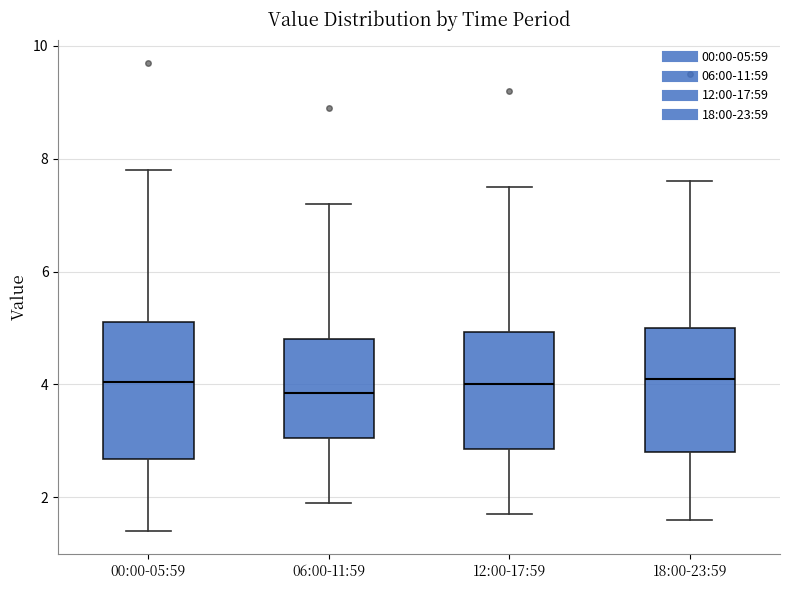

Reading left to right, read every box against the y-axis: the position of its median line, the range the box covers, and the ends of its whiskers. The values are not printed on the chart, so give them approximately, as read against the axis.

00:00-05:59: median 4.0, box 2.6 to 5.2, whiskers 1.4 to 7.8
06:00-11:59: median 3.8, box 3.0 to 4.8, whiskers 2.0 to 7.2
12:00-17:59: median 4.0, box 2.8 to 5.0, whiskers 1.8 to 7.6
18:00-23:59: median 4.2, box 2.8 to 5.0, whiskers 1.6 to 7.6